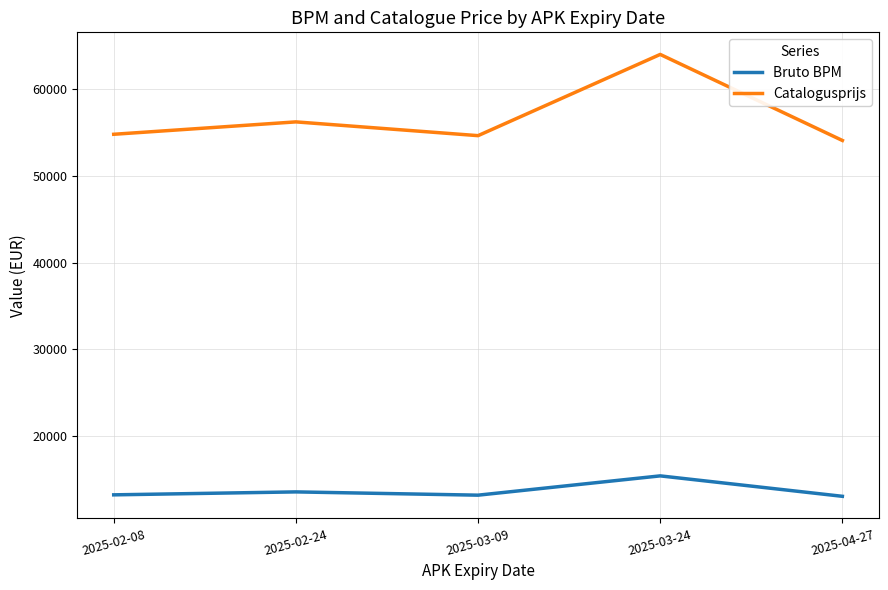

Which series has the largest total across all categories?

Catalogusprijs